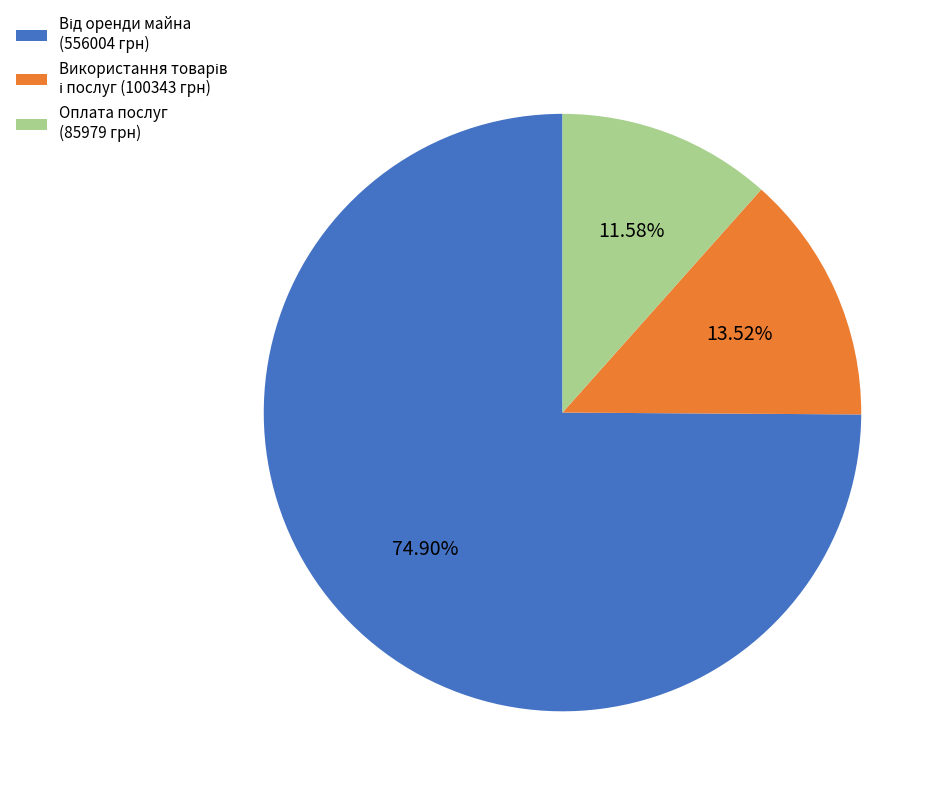

Is there a majority slice in this chart?

Yes